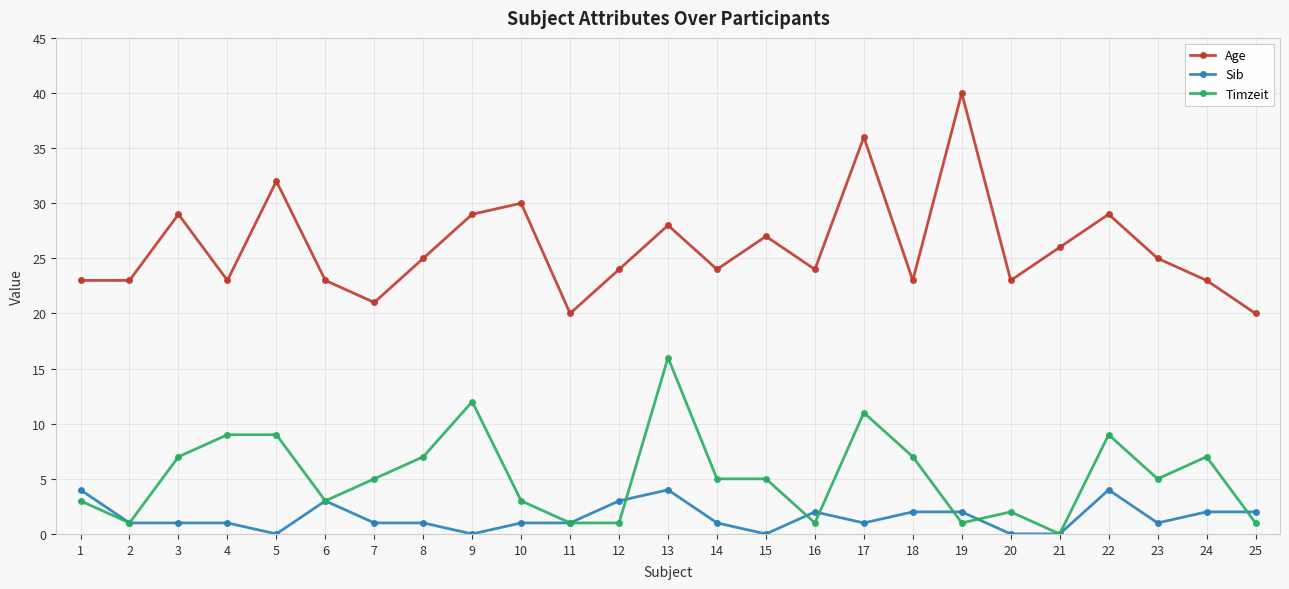

How many distinct data groups are displayed?

3